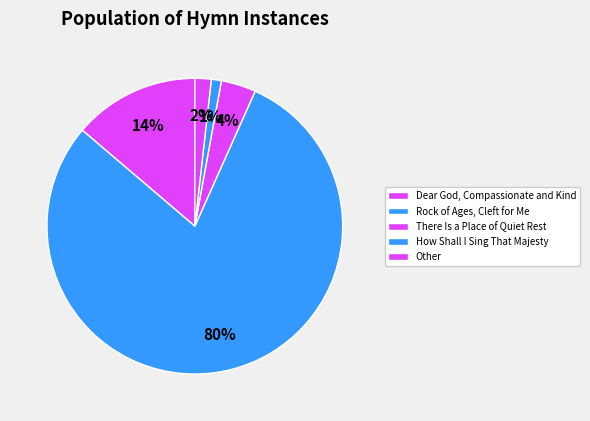

How many segments does this pie chart have?

5